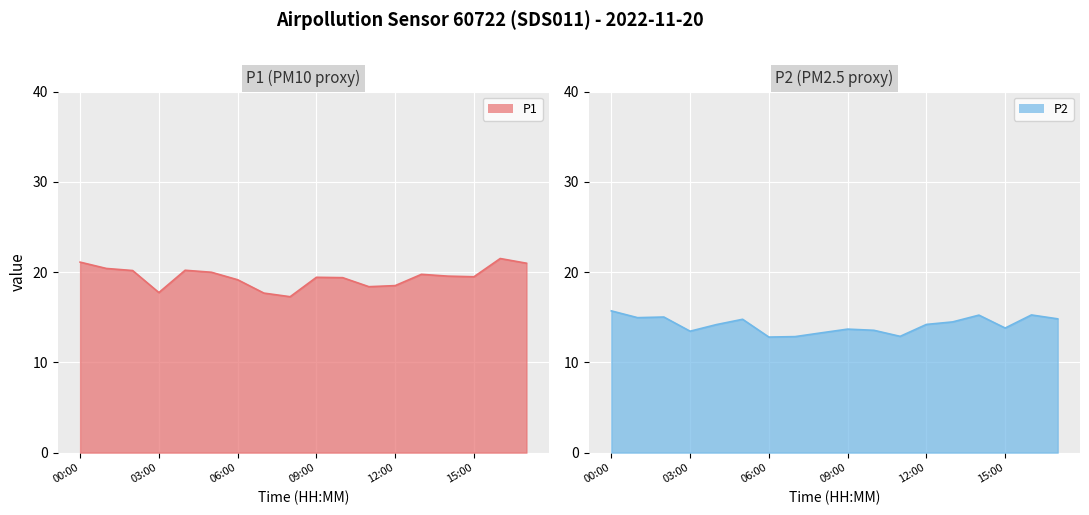

What is the average value of the P2 series?

14.2